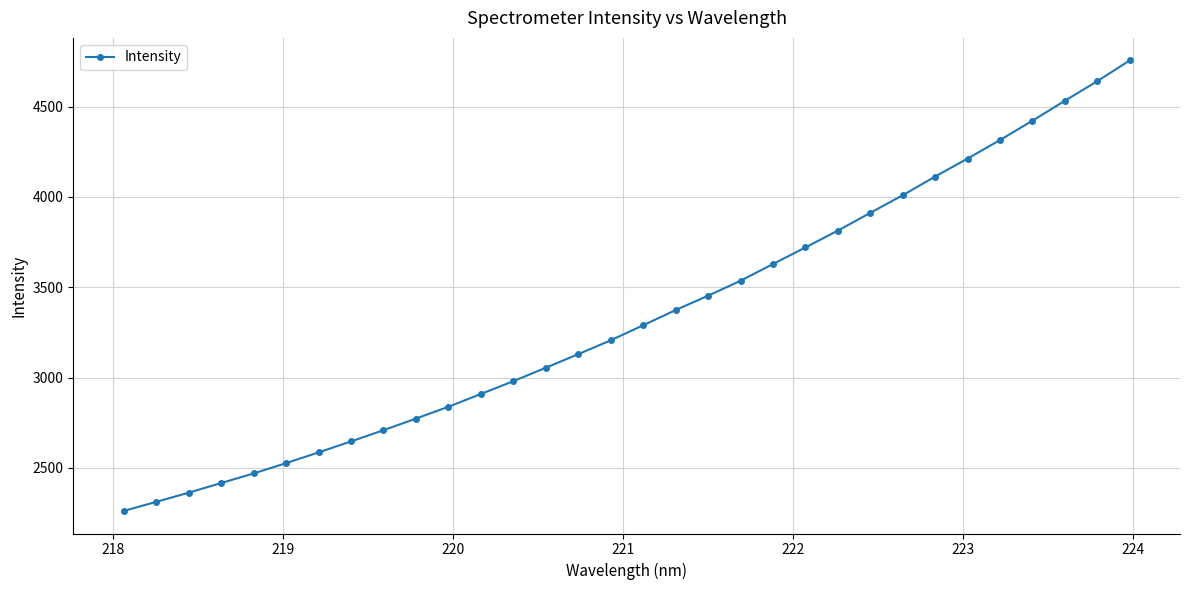

What is the value of the 25th point from the left?

4009.1